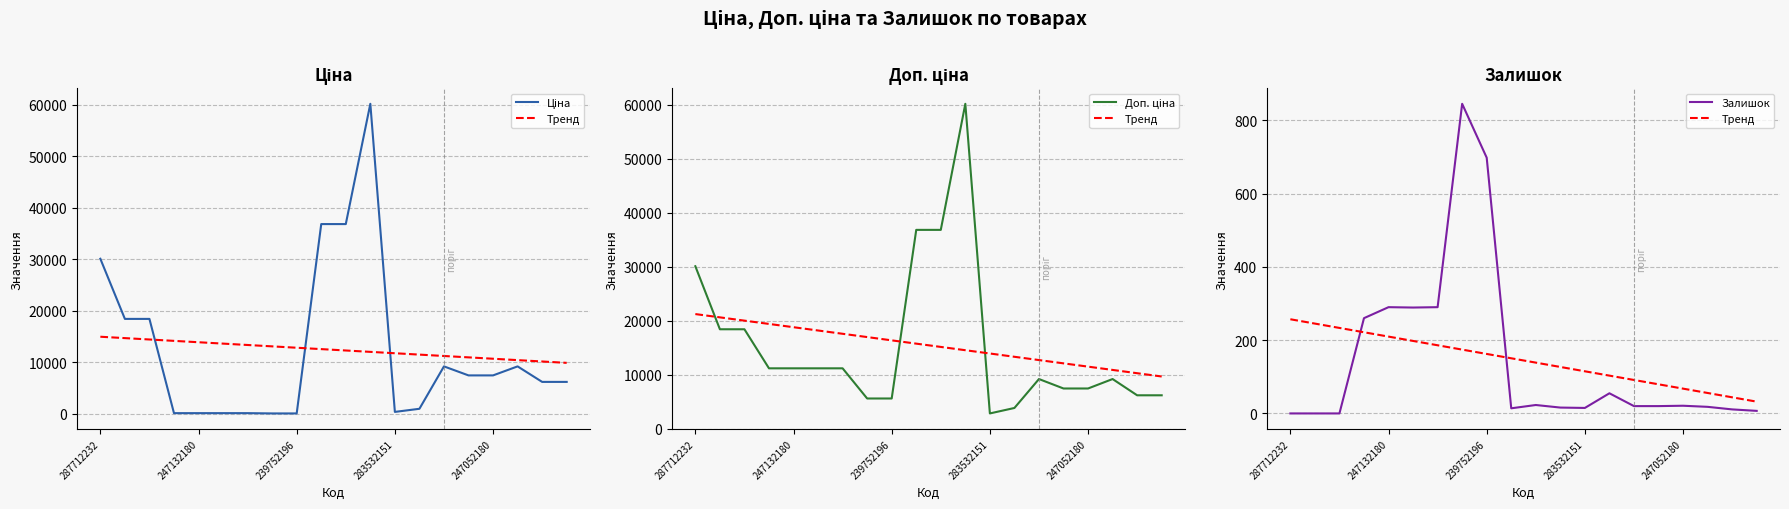

Count the number of data series in this chart.

4